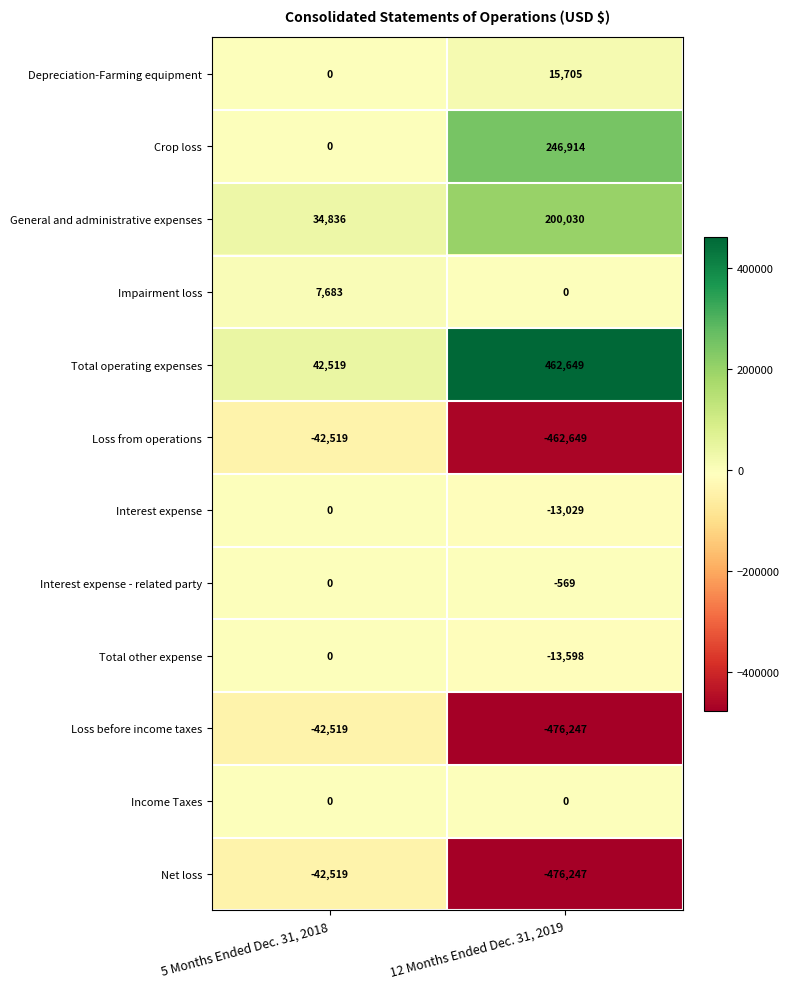

Read the Impairment loss value at 5 Months Ended Dec. 31, 2018, to the nearest 50.

7700